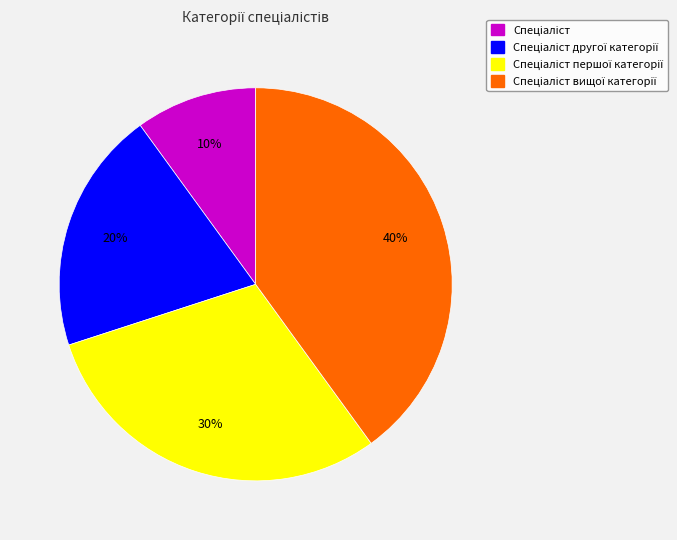

How many slices are in this pie chart?

4